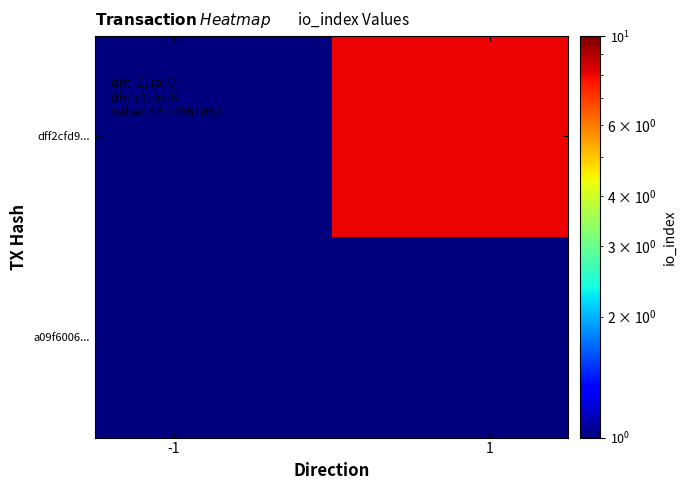

Rank the series by their maximum value, from highest to lowest.

dff2cfd9..., a09f6006...